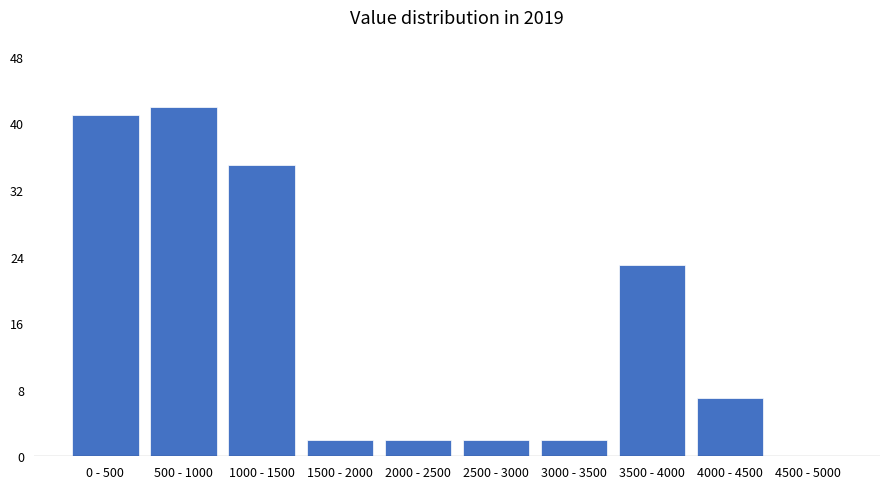

Reading left to right, list all the values displayed in this chart.

0 - 500=41	500 - 1000=42	1000 - 1500=35	1500 - 2000=2	2000 - 2500=2	2500 - 3000=2	3000 - 3500=2	3500 - 4000=23	4000 - 4500=7	4500 - 5000=0